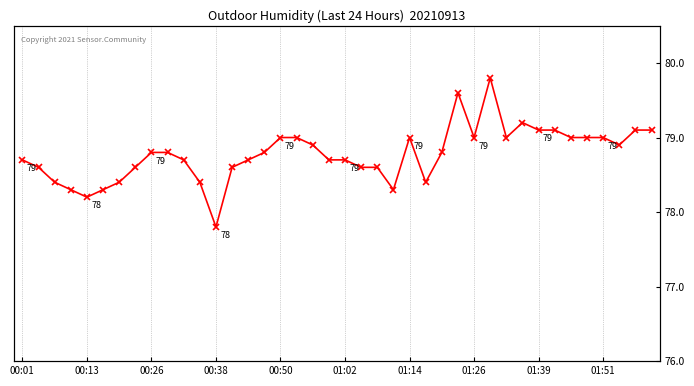

Reading right to left, list all the values displayed in this chart.

79.1	79.1	78.9	79.0	79.0	79.0	79.1	79.1	79.2	79.0	79.8	79.0	79.6	78.8	78.4	79.0	78.3	78.6	78.6	78.7	78.7	78.9	79.0	79.0	78.8	78.7	78.6	77.8	78.4	78.7	78.8	78.8	78.6	78.4	78.3	78.2	78.3	78.4	78.6	78.7